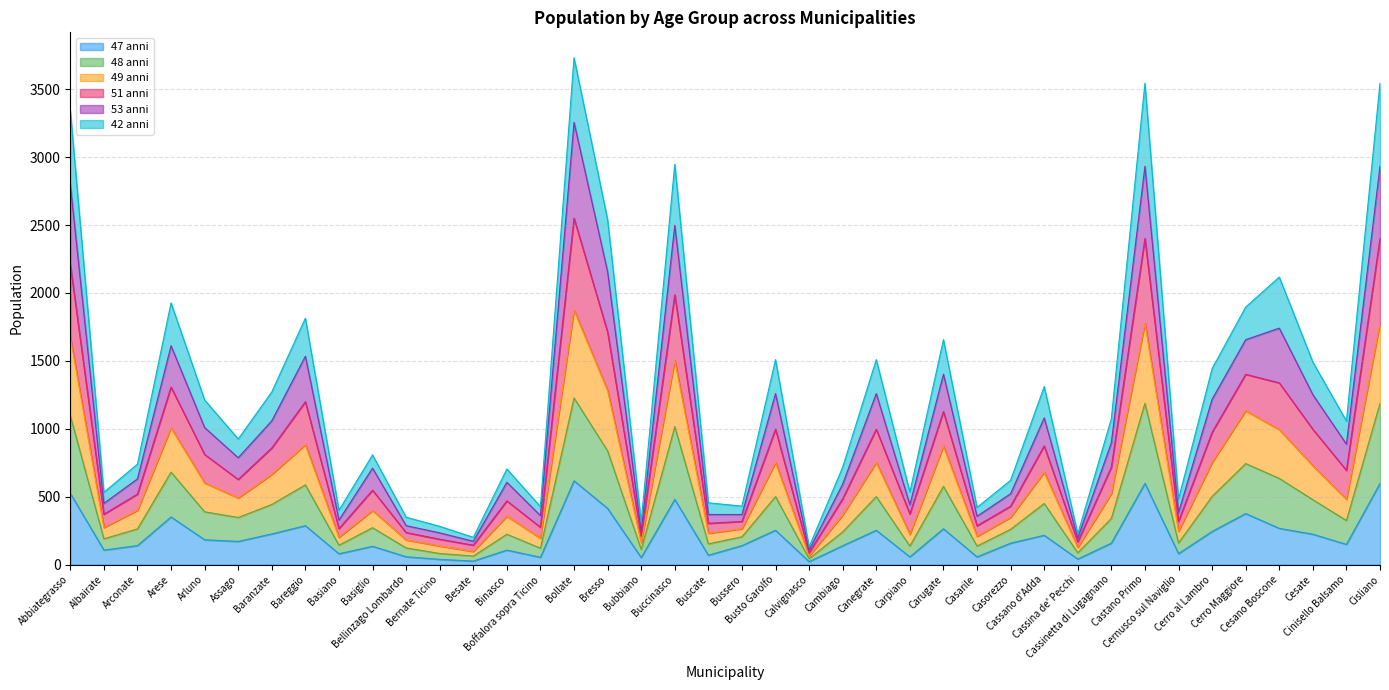

What is the label of the 32nd point from the right?

Basiano